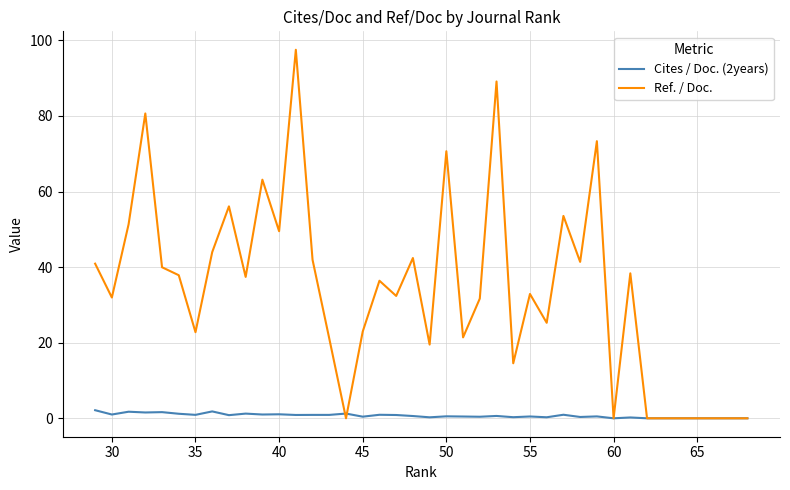

Is this an area chart (filled region under the line)?

No